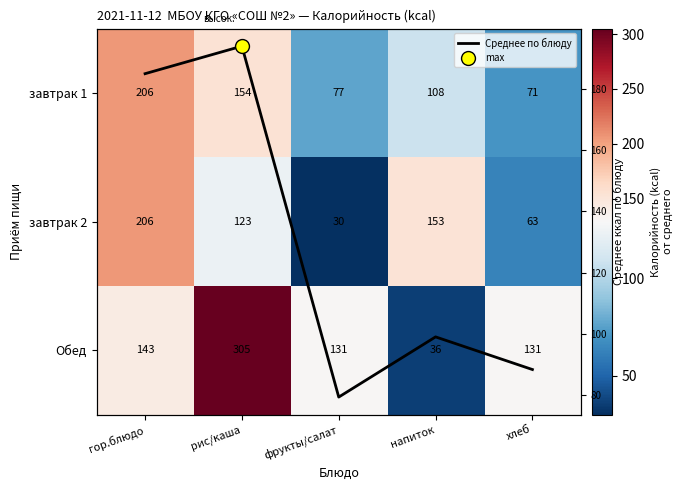

What is the total value across all series at гор.блюдо?

740.0